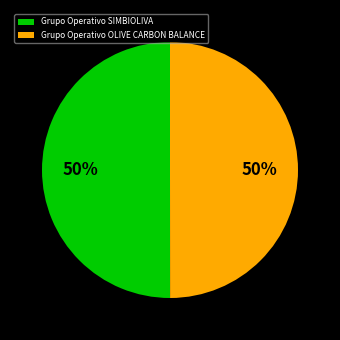

To the nearest percent, what is the average slice percentage?

50%